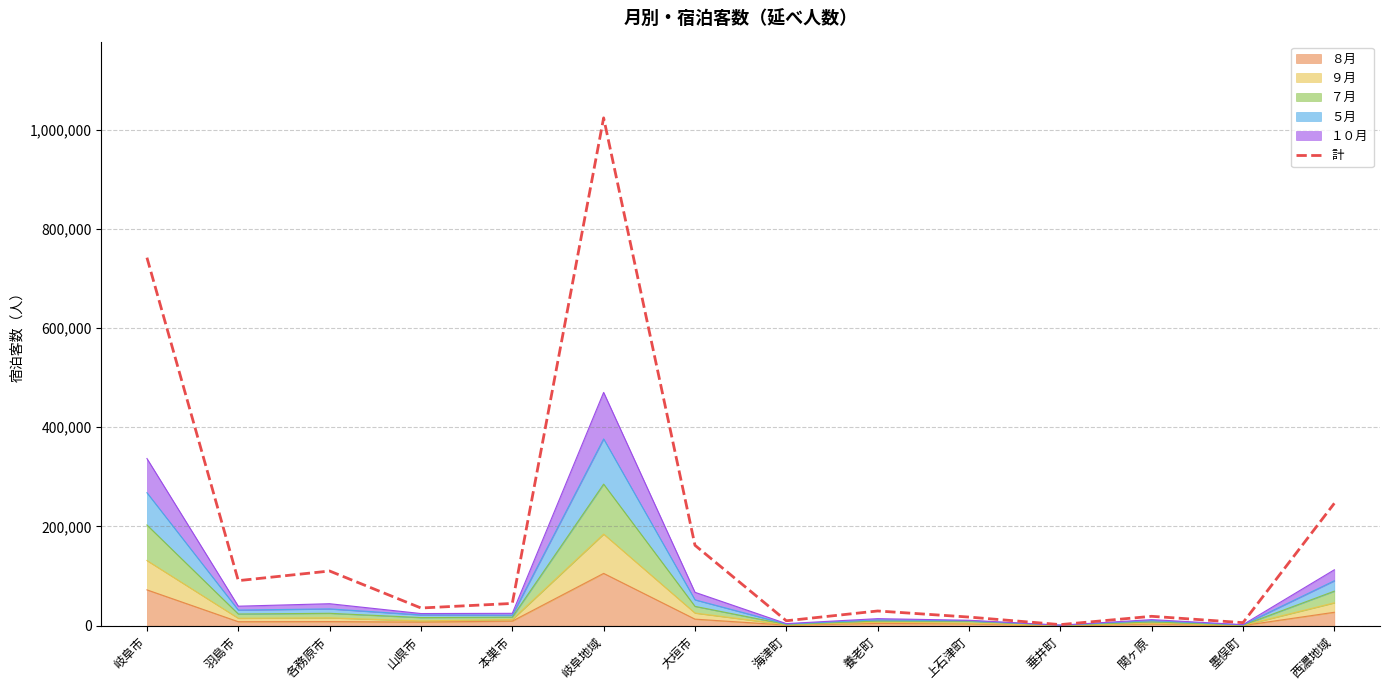

Approximately how many times larger is the value at 上石津町 compared to 墨俣町?

2.8